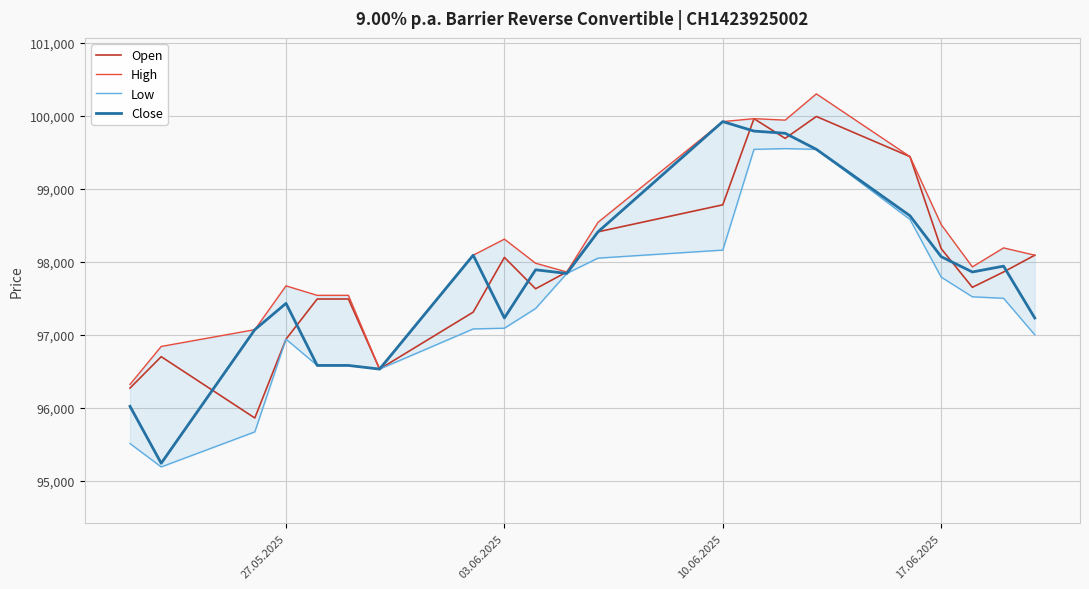

What is the maximum value for Open?

99990